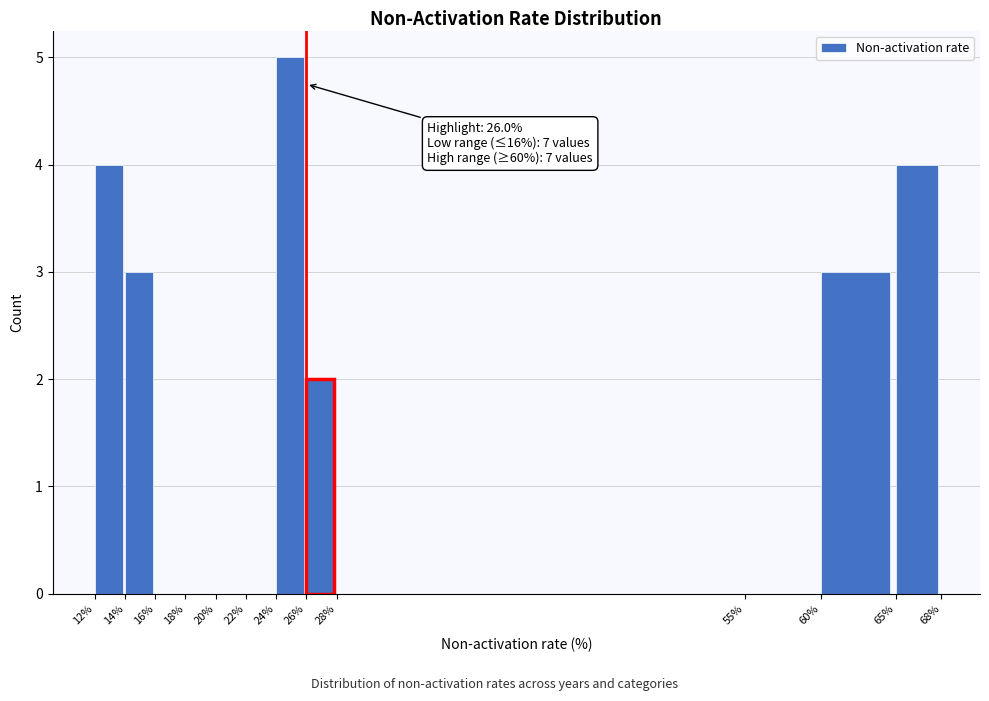

Which range on the x-axis has the tallest bar?

24% to 26%